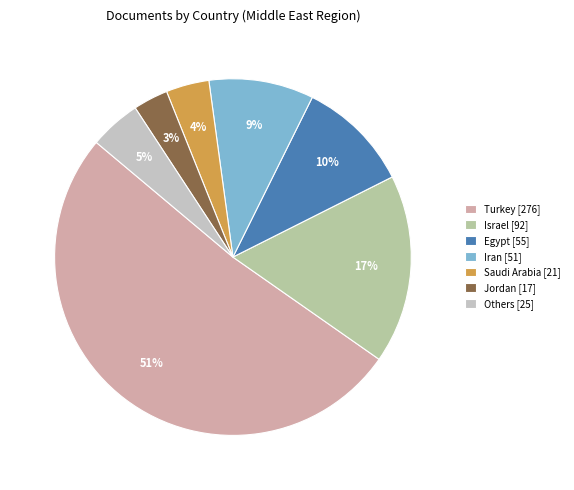

How many slices are in this pie chart?

7